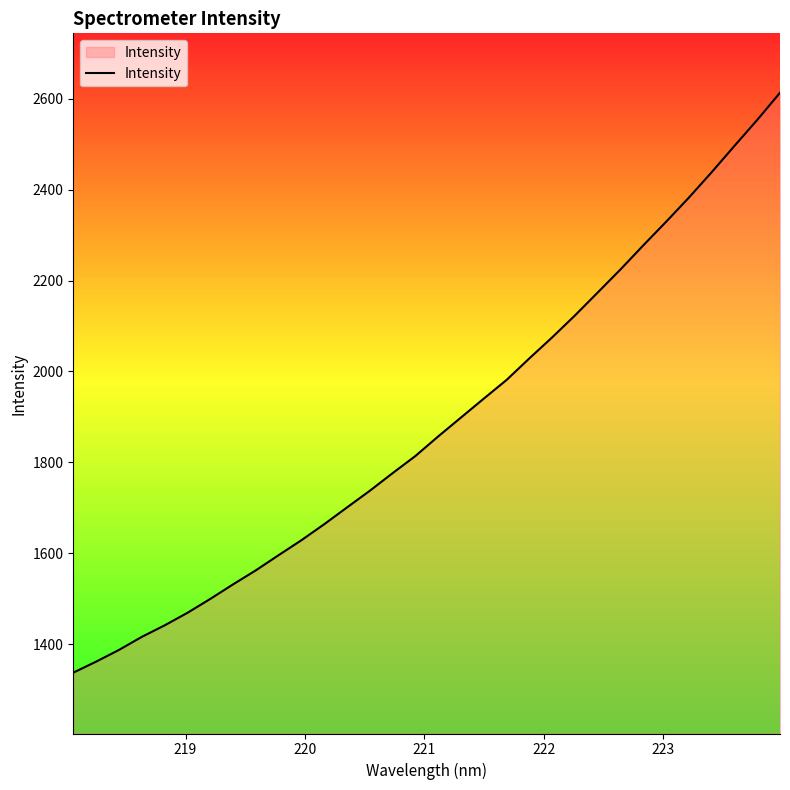

What is the greatest value displayed?

2612.7